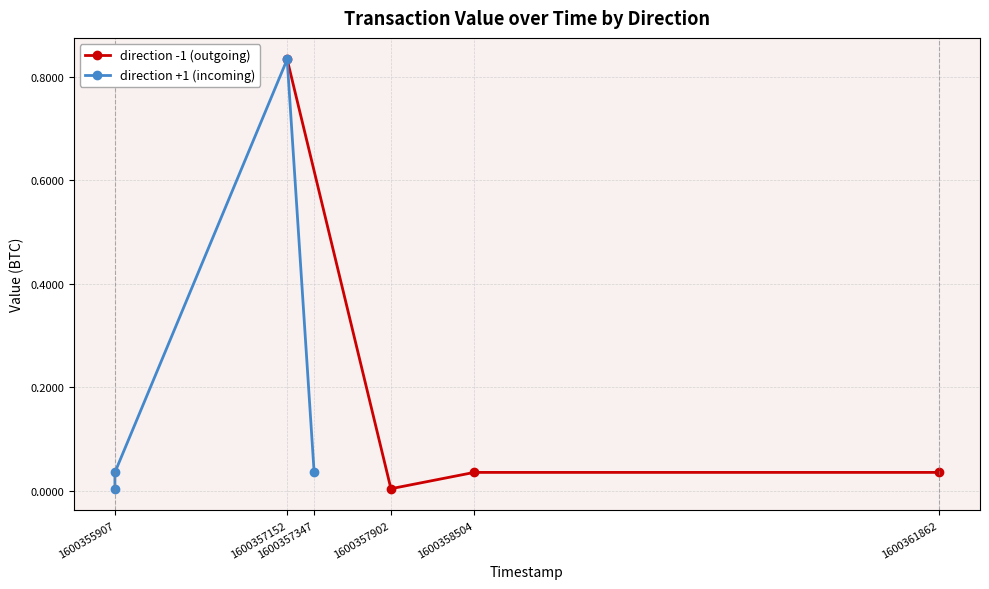

Is the value of direction -1 (outgoing) at 1600357902 greater than the value of direction +1 (incoming) at 1600357902?

No